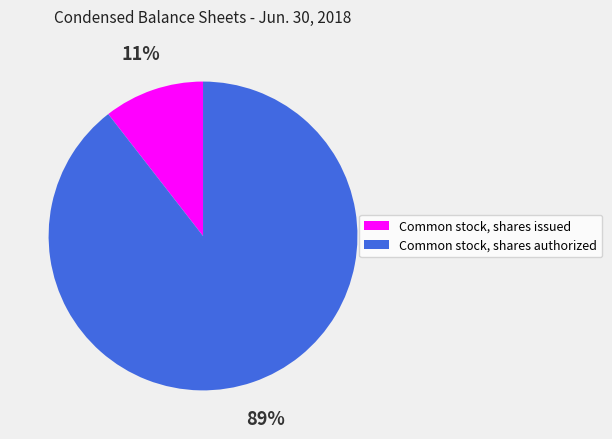

What is the majority slice?

Common stock, shares authorized